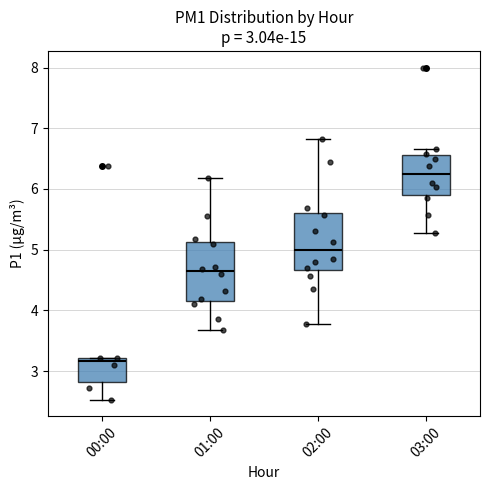

Which box's median line is the lowest?

00:00